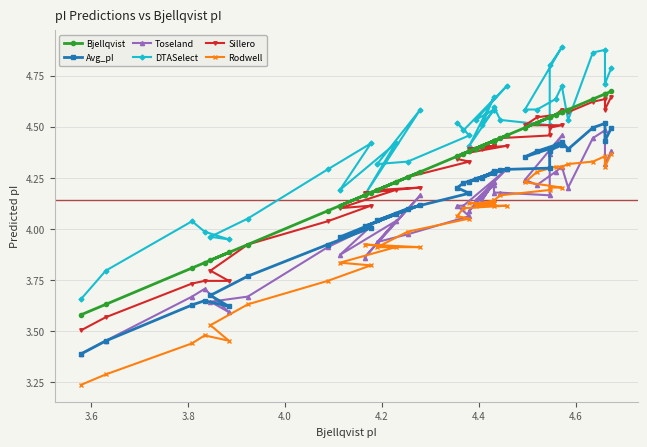

How many lines are shown in the chart?

6